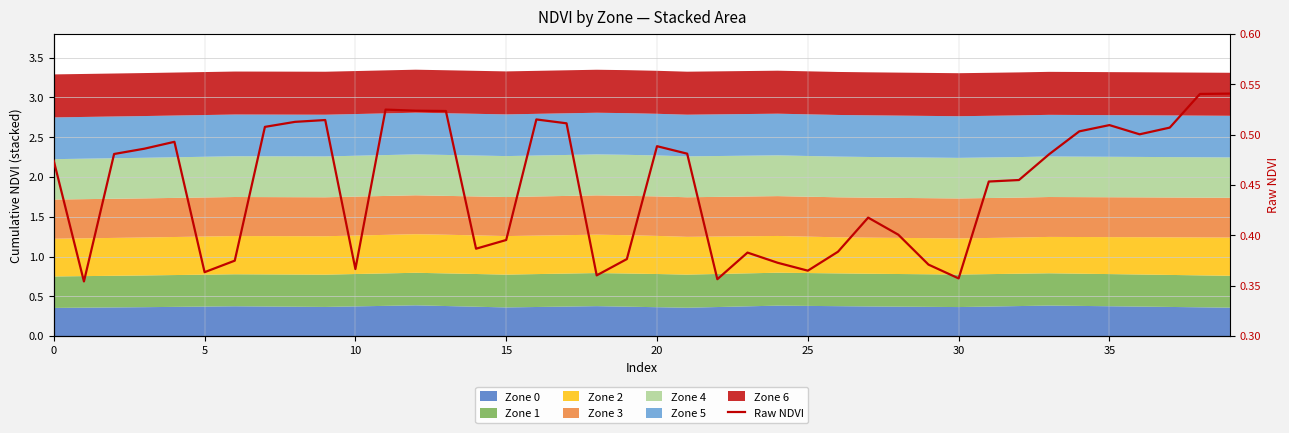

Between 18 and 10, which is larger?

10